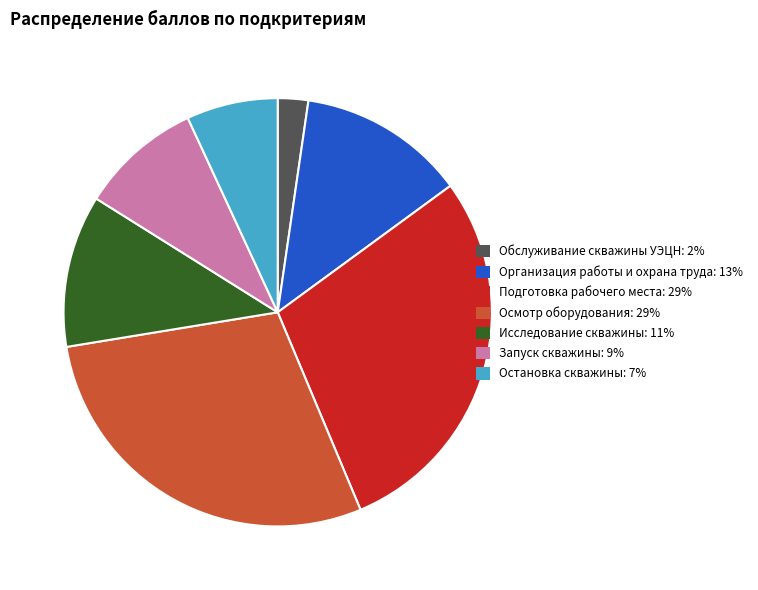

Approximately how many times larger is the value at Подготовка рабочего места: 29% compared to Организация работы и охрана труда: 13%?

2.3